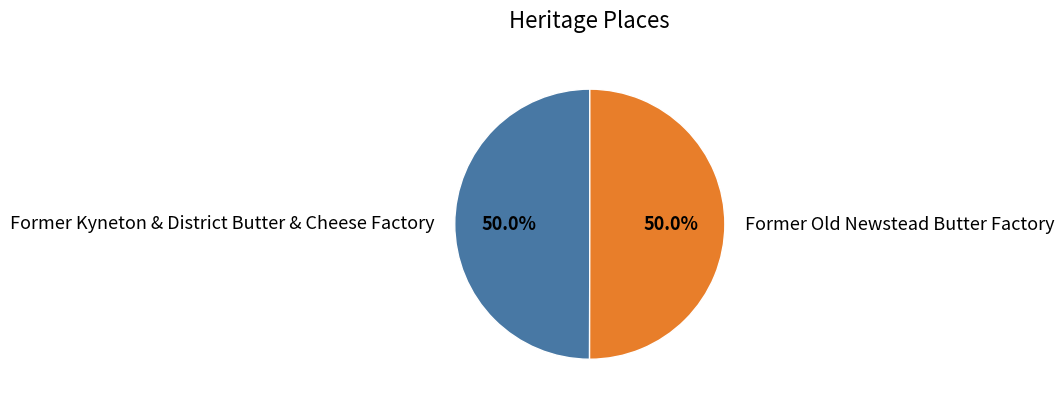

What is the total percentage of Former Old Newstead Butter Factory and Former Kyneton & District Butter & Cheese Factory?

100.0%